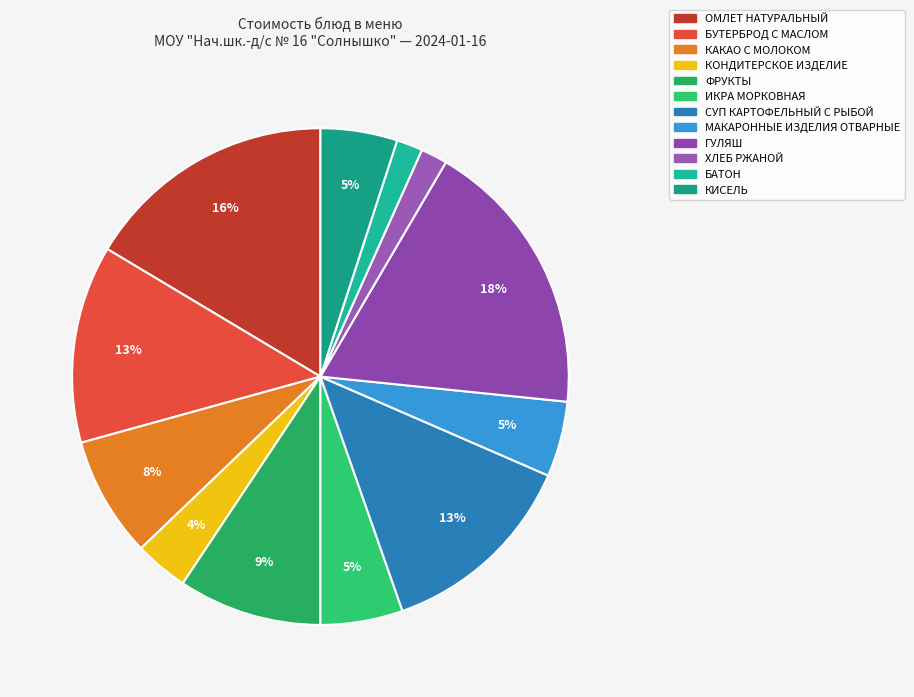

Is ОМЛЕТ НАТУРАЛЬНЫЙ the majority of the pie?

No